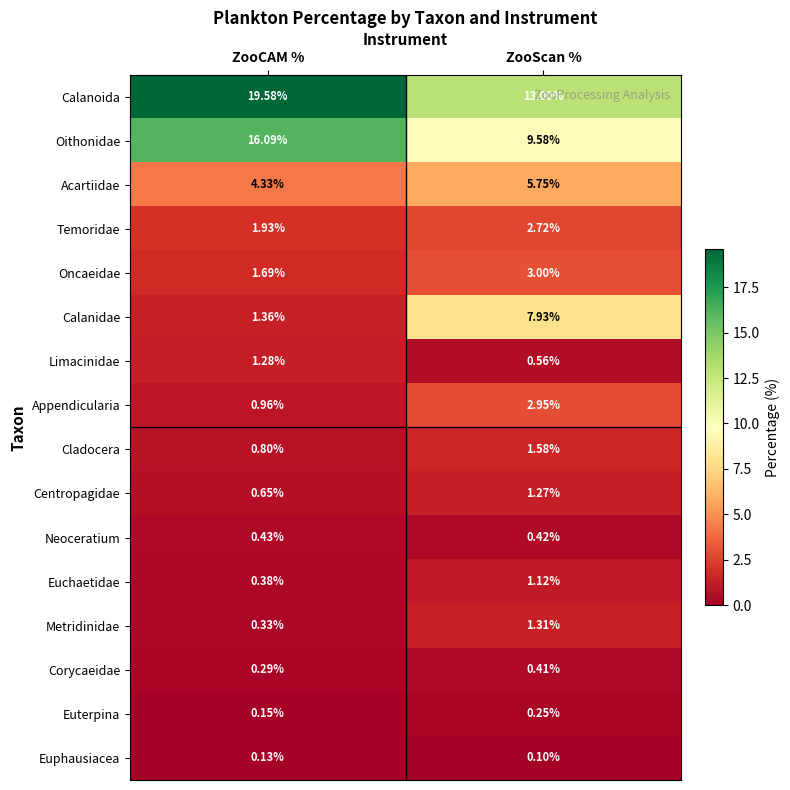

What is the total value across all series at ZooCAM %?

50.4